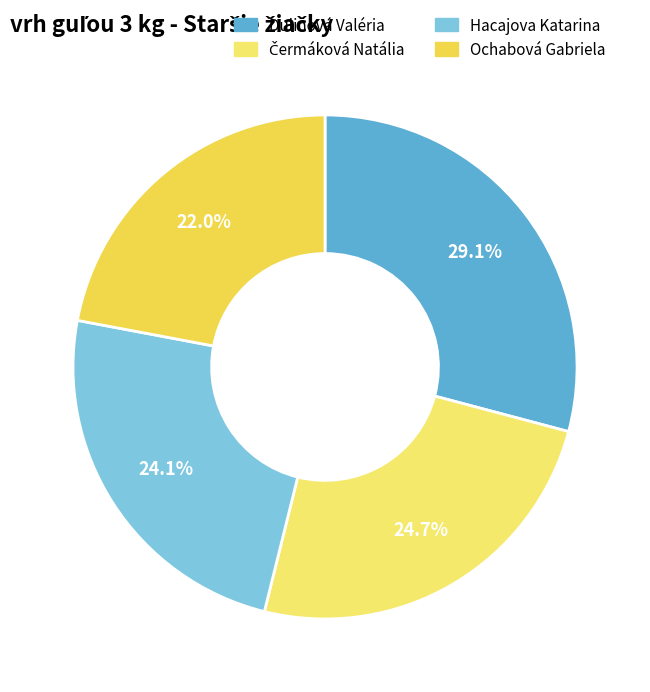

What is the change in value from Dulinová Valéria to Čermáková Natália?

-1.8